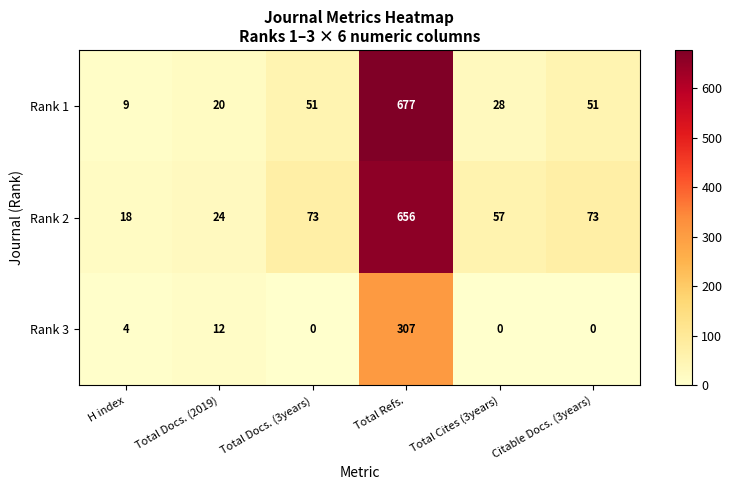

What is the average value of the Rank 3 series?

54